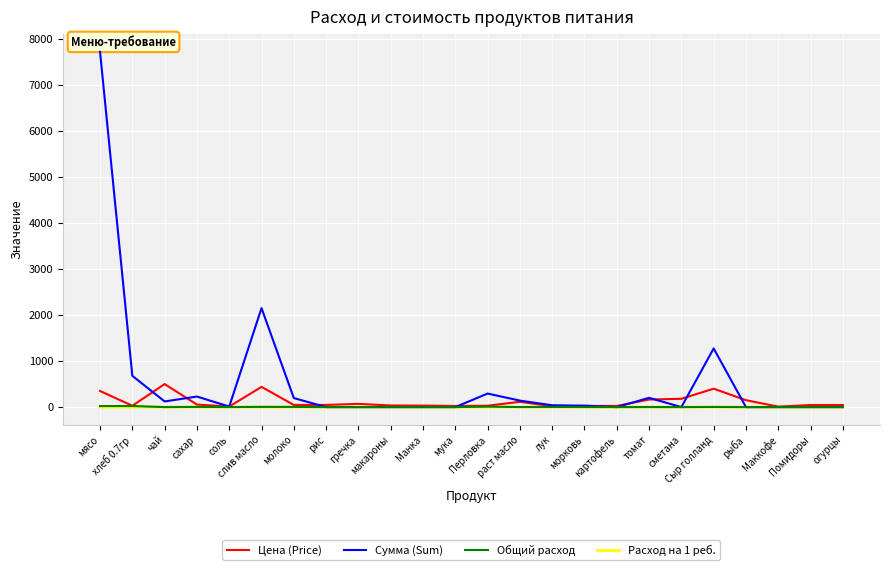

At which category does Сумма (Sum) reach its first local valley?

чай